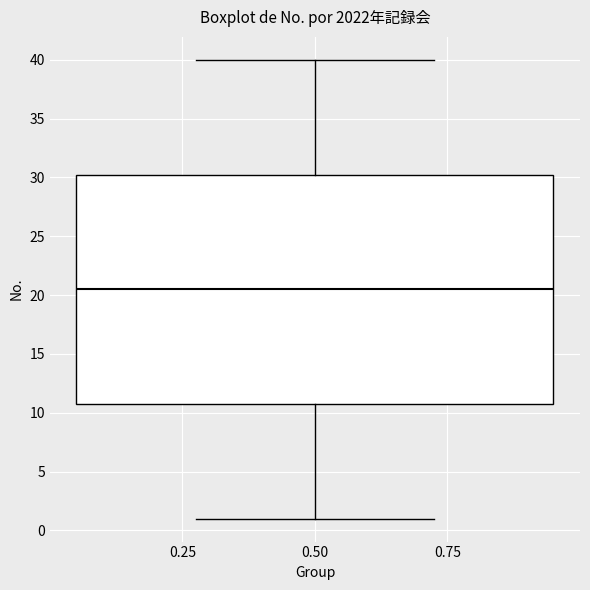

Read this box plot against the y-axis: the position of the median line, the range covered by the box, and the ends of both whiskers. The values are not printed on the chart, so give them approximately, as read against the axis.

median 20.5, box 11.0 to 30.5, whiskers 1.0 to 40.0